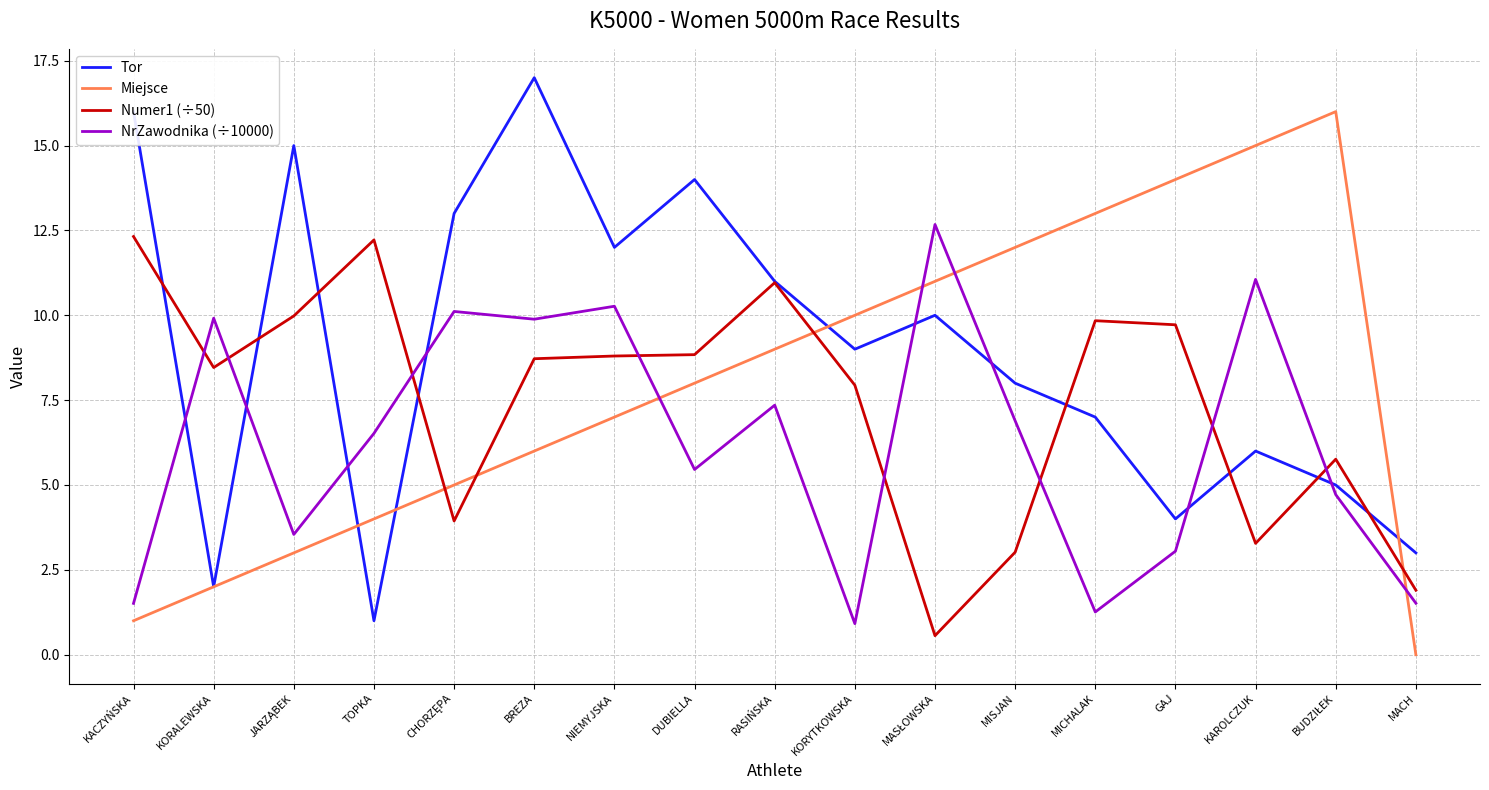

What is the spread (max minus min) of values at RASIŃSKA?

3.6